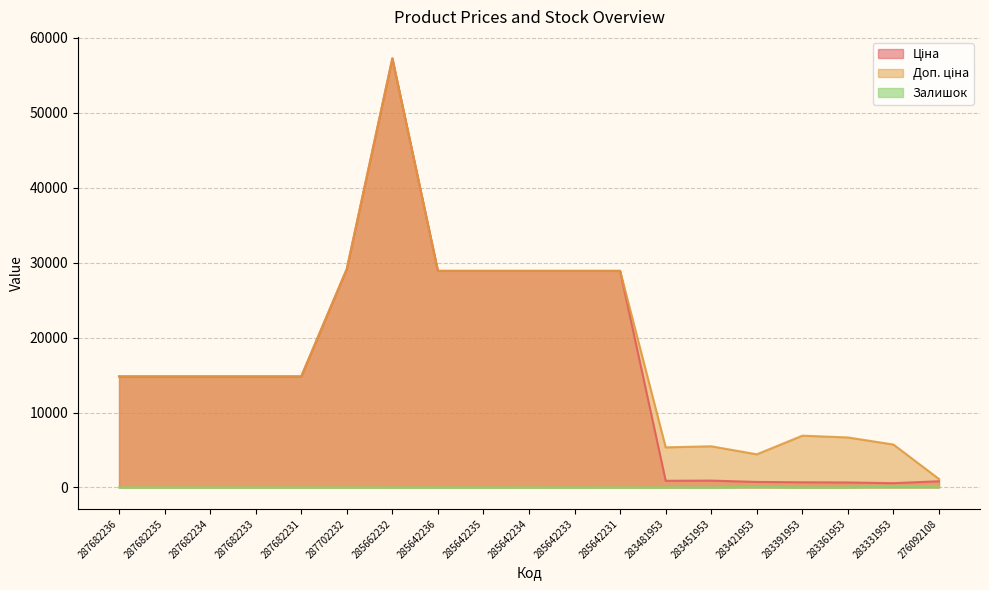

What is the spread (max minus min) of values at 285642236?

28885.7